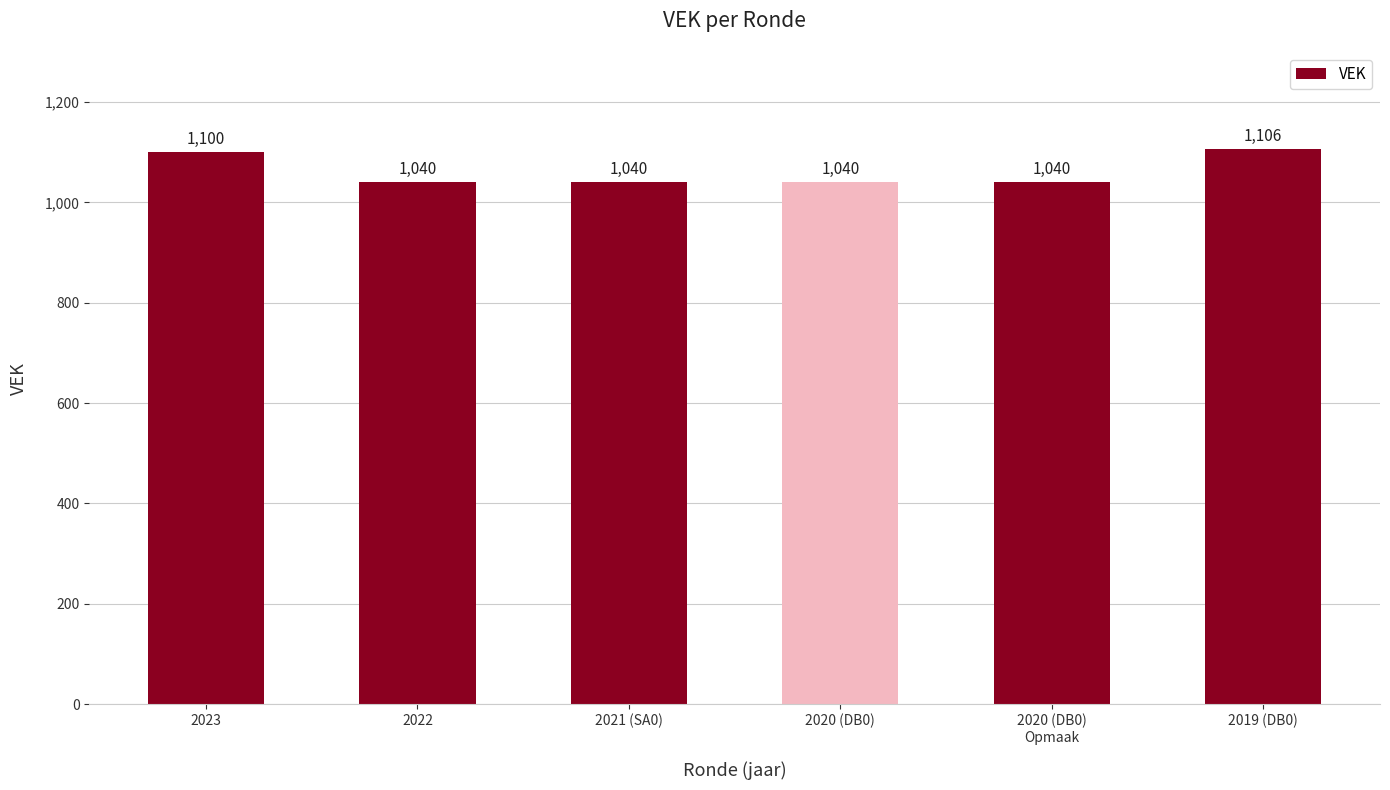

What value does the data have at 2023, to the nearest 5?

1100